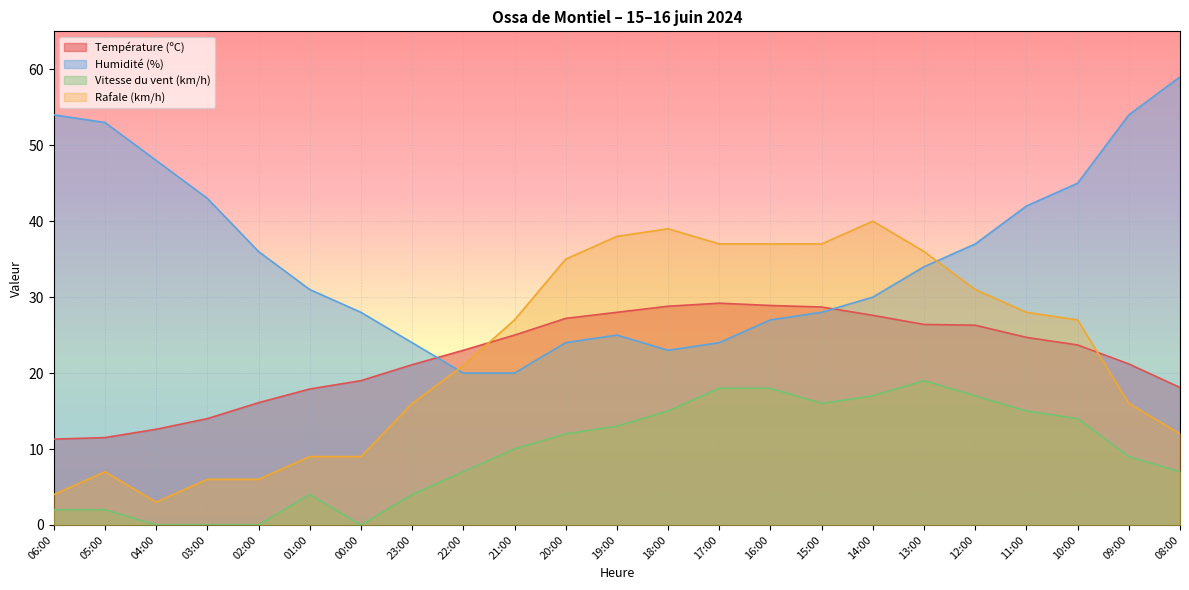

What is the label of the 6th point from the right?

13:00